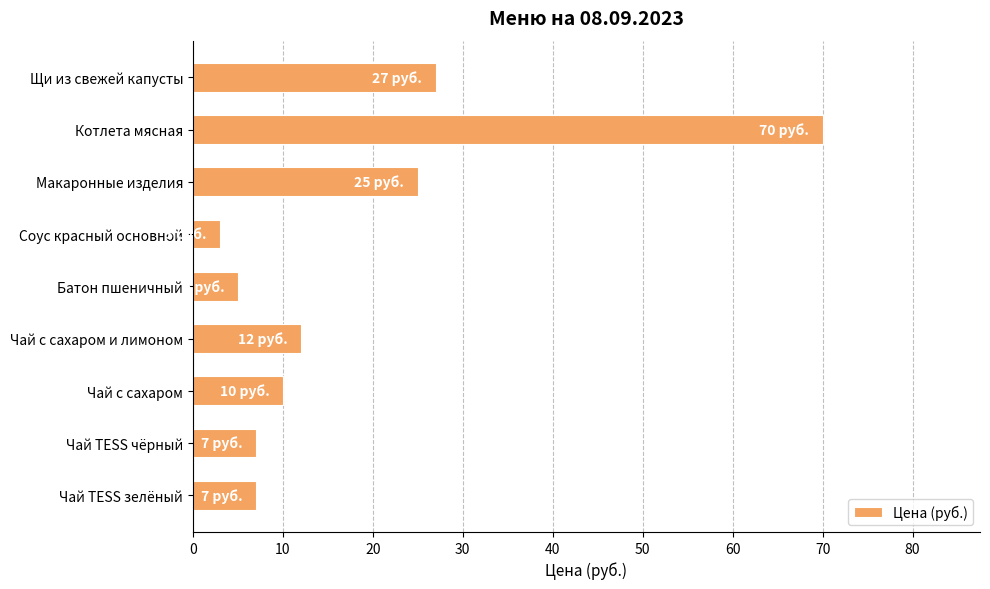

What is the difference between the maximum and minimum values?

67